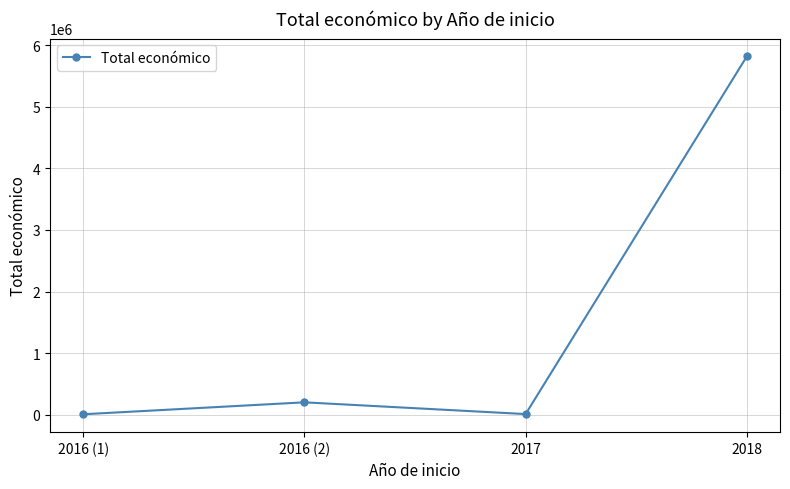

At which category does the data reach its first local peak?

2016 (2)